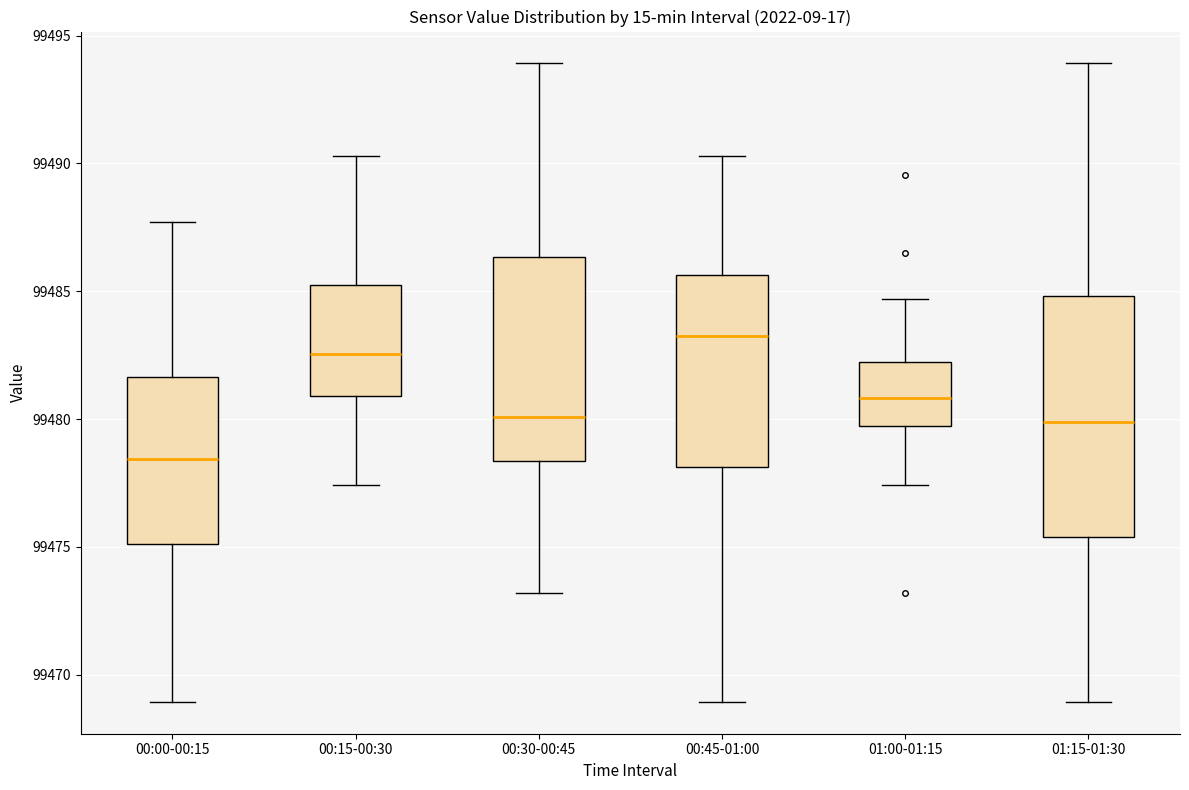

Where is the lower edge of the box for 01:00-01:15 on the y-axis? The values are not printed on the chart, so give them approximately, as read against the axis.

99479.5